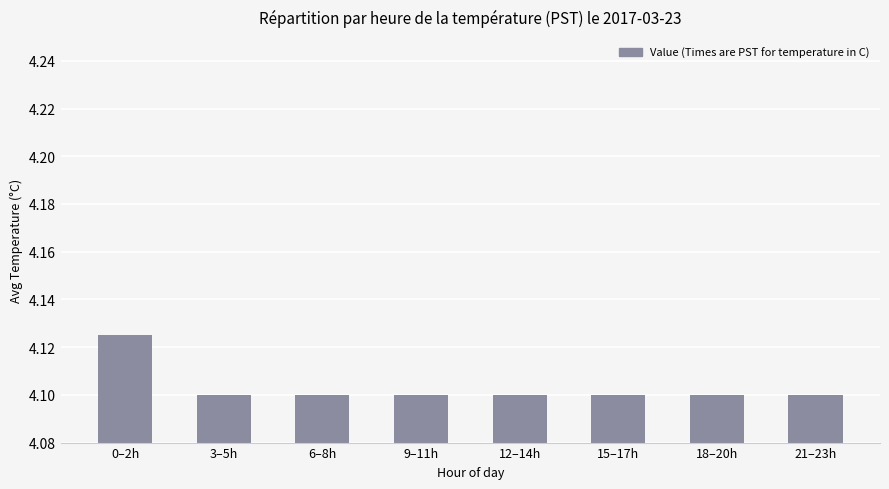

The value at 0–2h is 1.6. True or false?

False